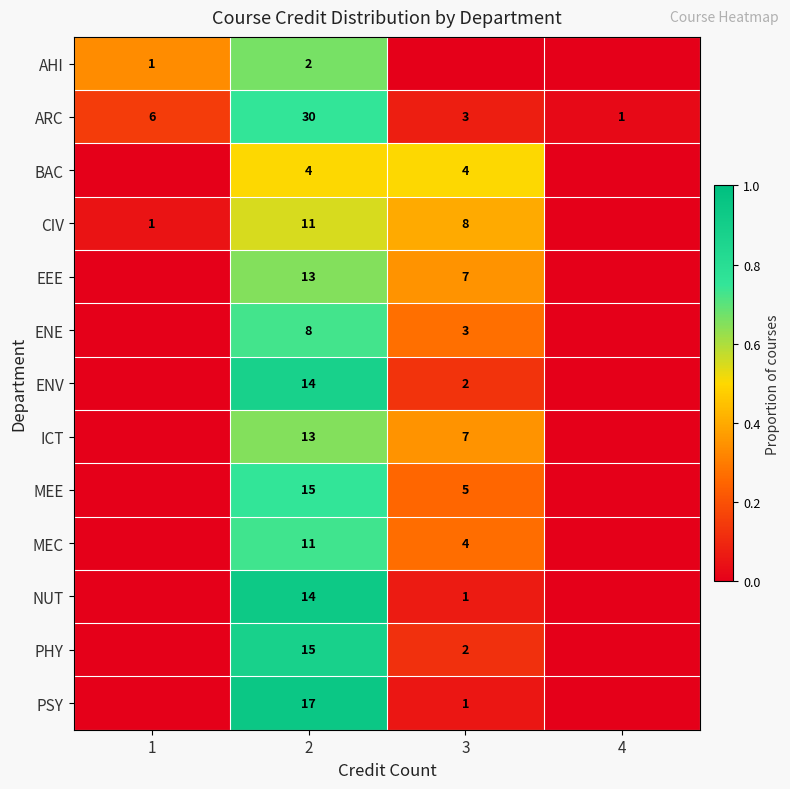

What is the difference between the ENV values at 3 and 2?

12